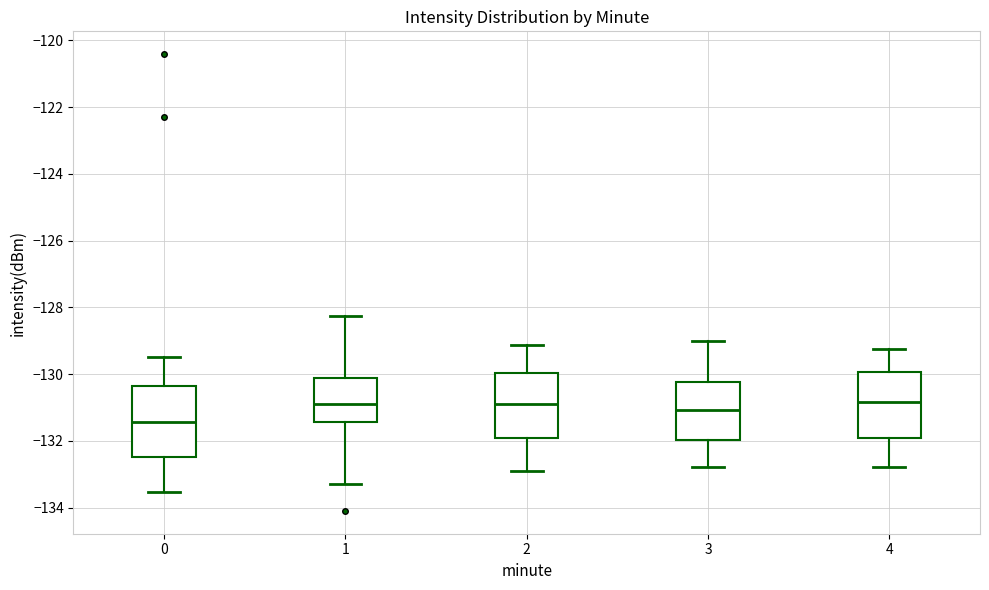

Reading left to right, transcribe this box plot: for each box, give where its median line is, the range the box spans, and where its two whiskers end, as read against the y-axis. The values are not printed on the chart, so give them approximately, as read against the axis.

0: median -131.4, box -132.4 to -130.4, whiskers -133.6 to -129.4
1: median -131.0, box -131.4 to -130.2, whiskers -133.2 to -128.2
2: median -131.0, box -132.0 to -130.0, whiskers -133.0 to -129.2
3: median -131.0, box -132.0 to -130.2, whiskers -132.8 to -129.0
4: median -130.8, box -132.0 to -130.0, whiskers -132.8 to -129.2